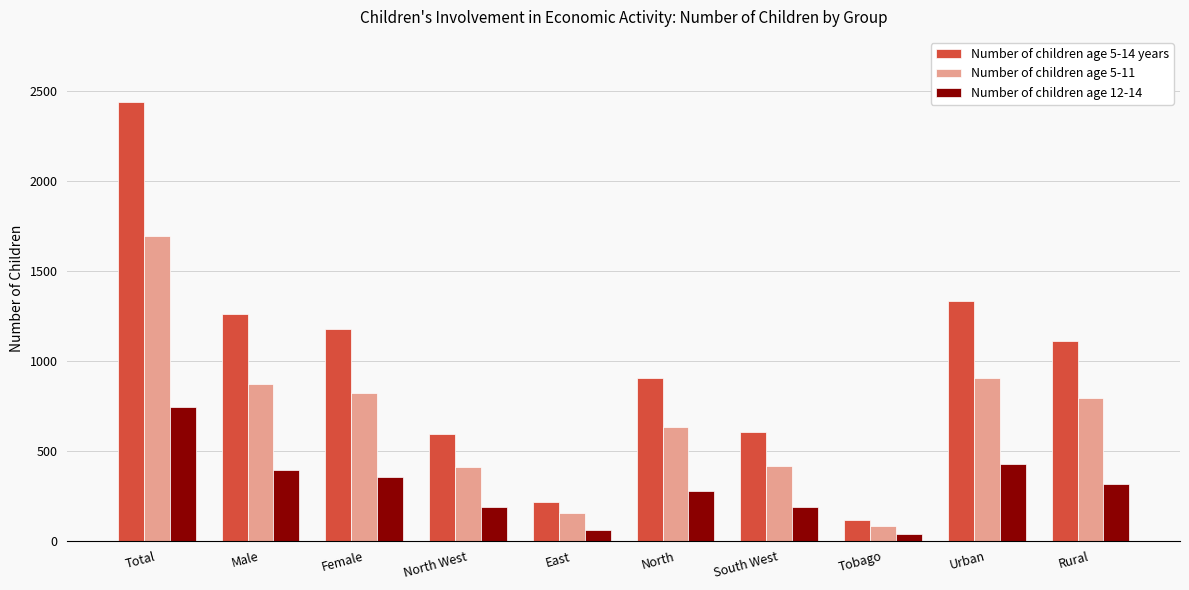

Rank the series by their average value, from highest to lowest.

Number of children age 5-14 years, Number of children age 5-11, Number of children age 12-14